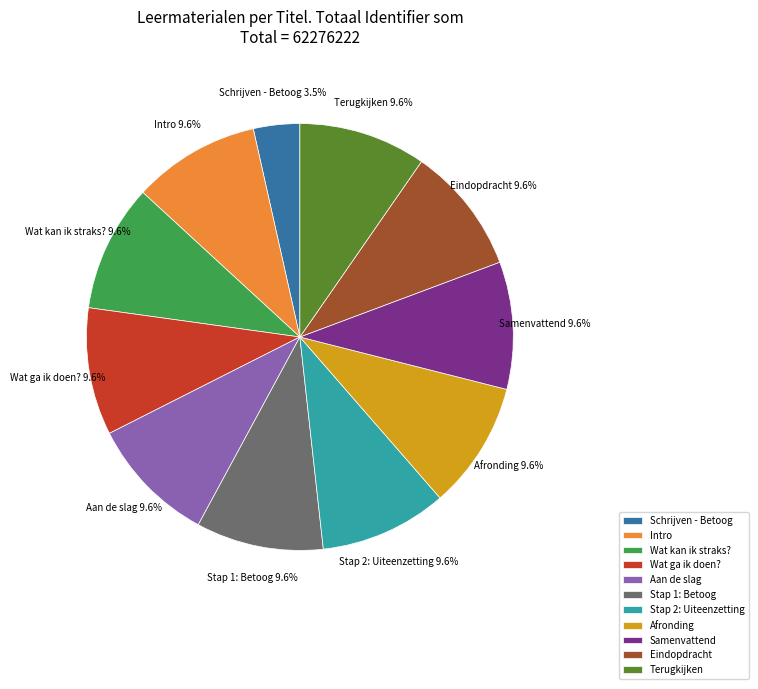

The Eindopdracht slice represents 20% of the pie. True or false?

False